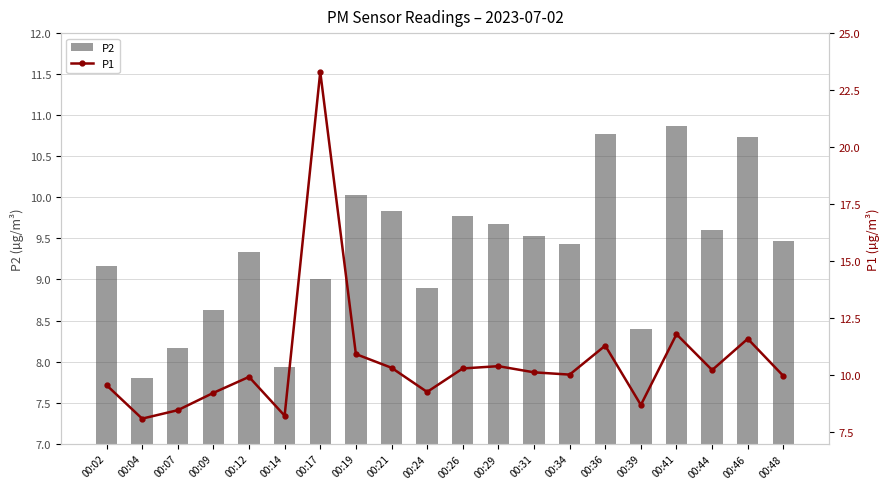

The P2 series shows 15.7 at 00:02. True or false?

False